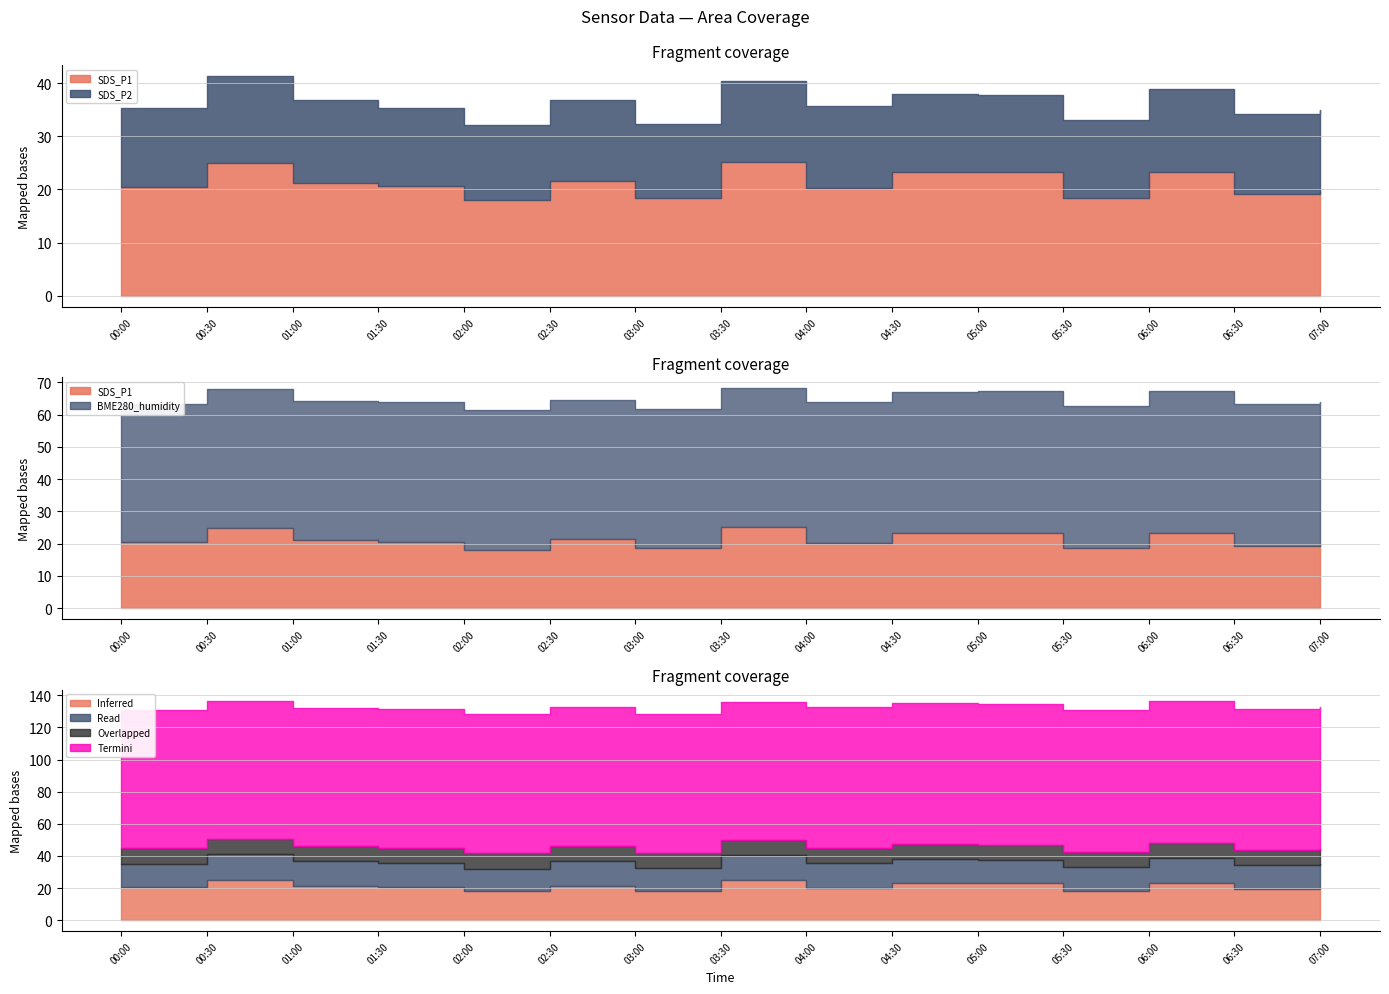

Is the value of SDS_P2 at 06:00 greater than the value of BME280_humidity at 02:30?

No